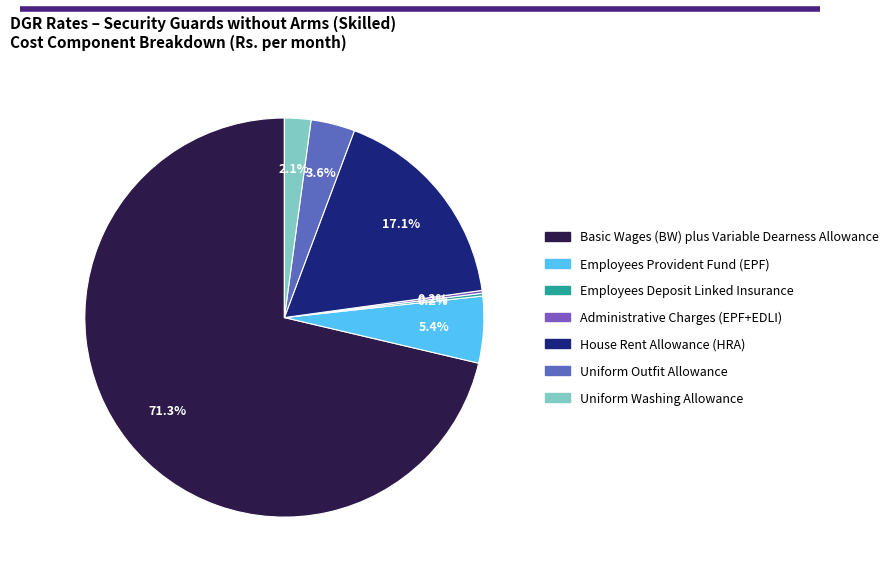

To the nearest percent, what is the combined percentage of Basic Wages (BW) plus Variable Dearness Allowance and Uniform Outfit Allowance?

75%